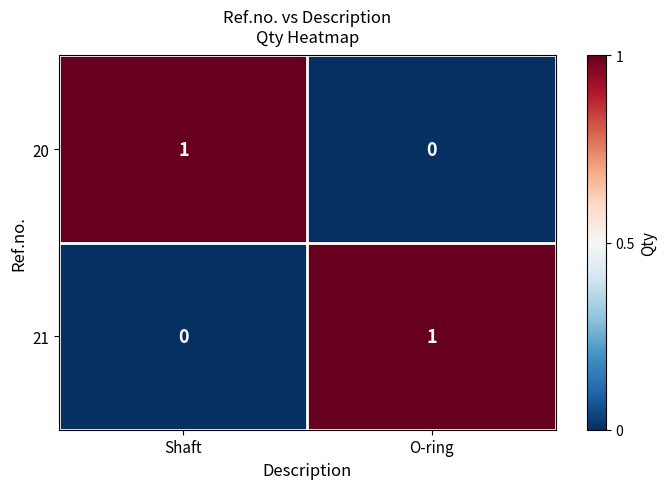

What is the spread (max minus min) of values at O-ring?

1